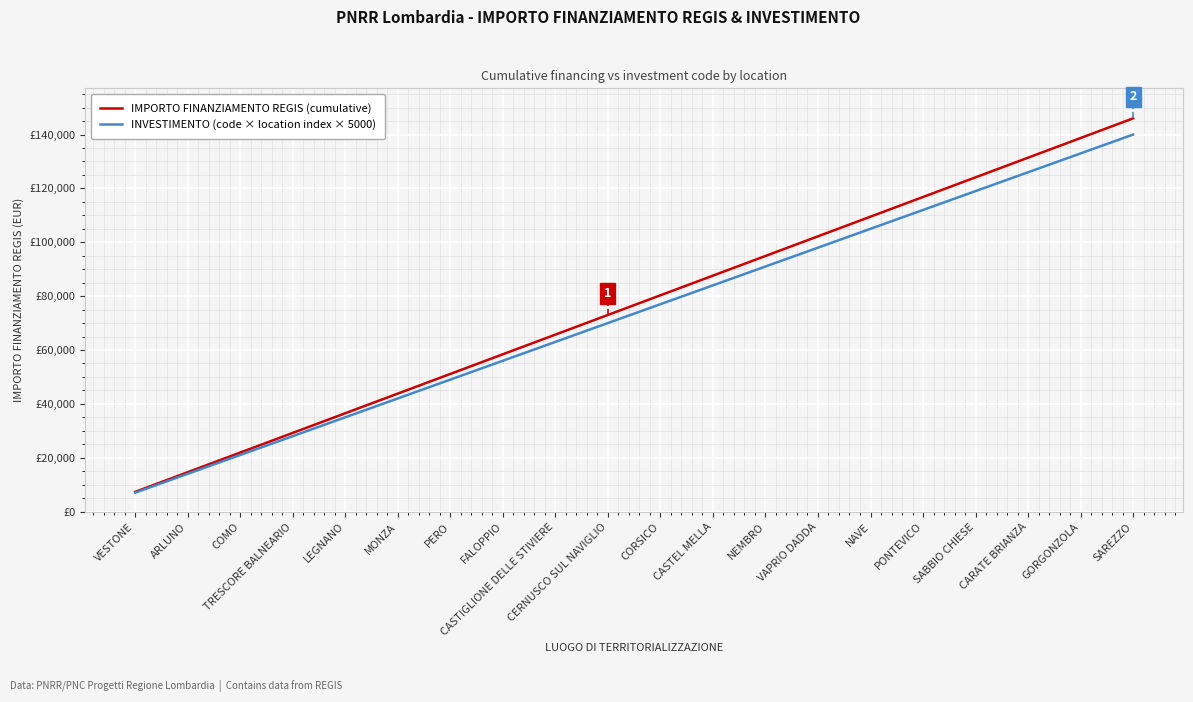

Between PONTEVICO and GORGONZOLA, which series saw the biggest shift?

IMPORTO FINANZIAMENTO REGIS (cumulative)